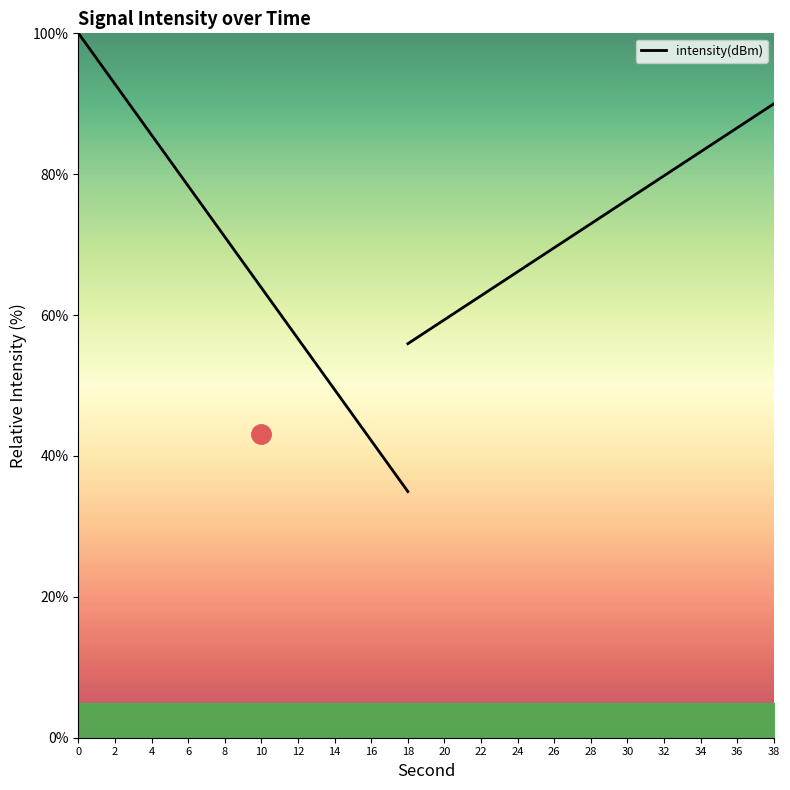

The value at 2 is 57.1. True or false?

False